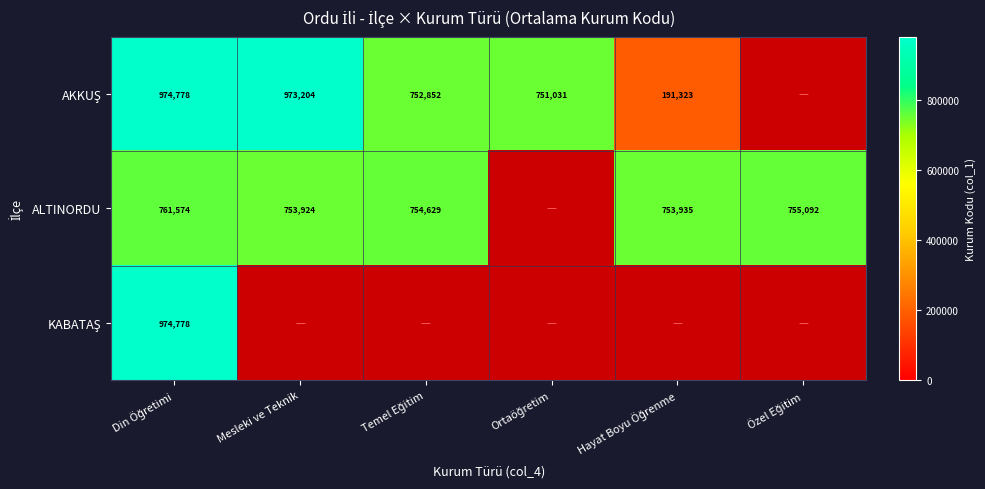

Rank the series by their maximum value, from lowest to highest.

ALTINORDU, AKKUŞ, KABATAŞ